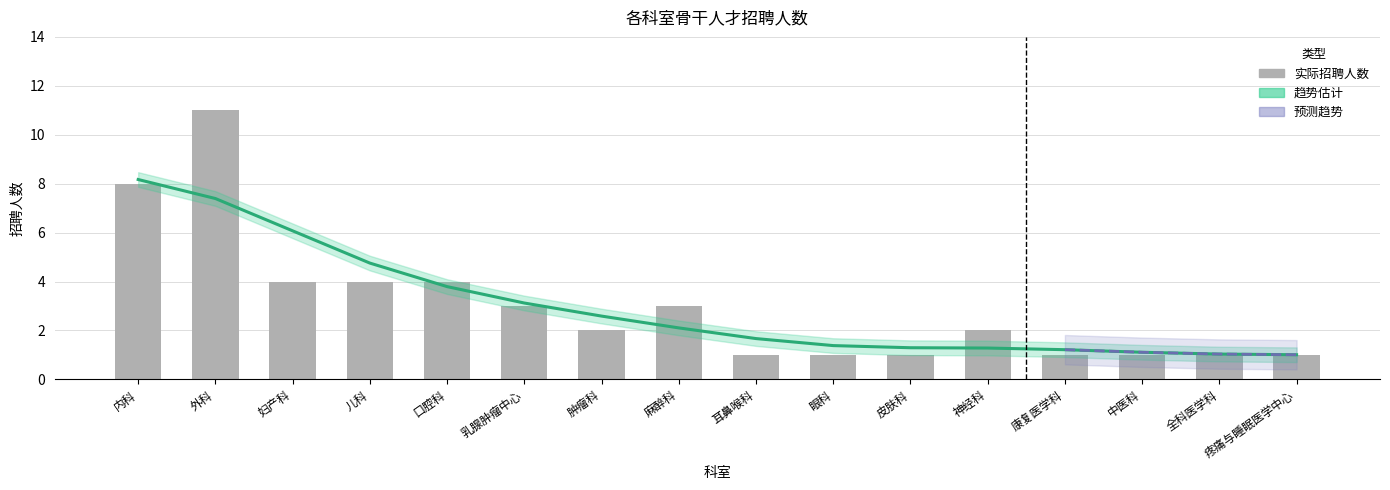

What is the maximum value shown in the chart?

11